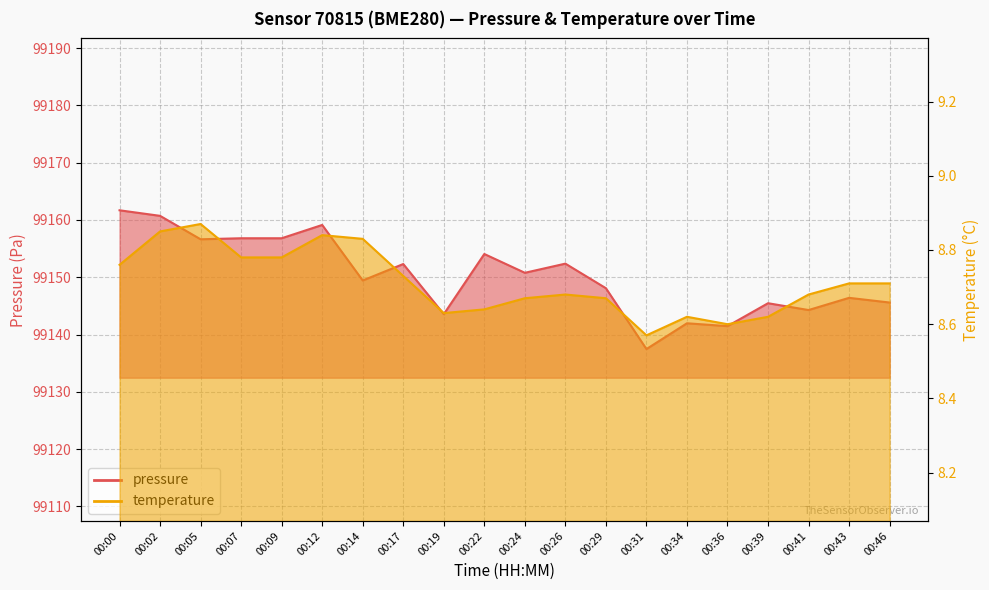

Rank the categories by temperature value from lowest to highest.

00:31, 00:36, 00:34, 00:39, 00:19, 00:22, 00:24, 00:29, 00:26, 00:41, 00:43, 00:46, 00:17, 00:00, 00:07, 00:09, 00:14, 00:12, 00:02, 00:05